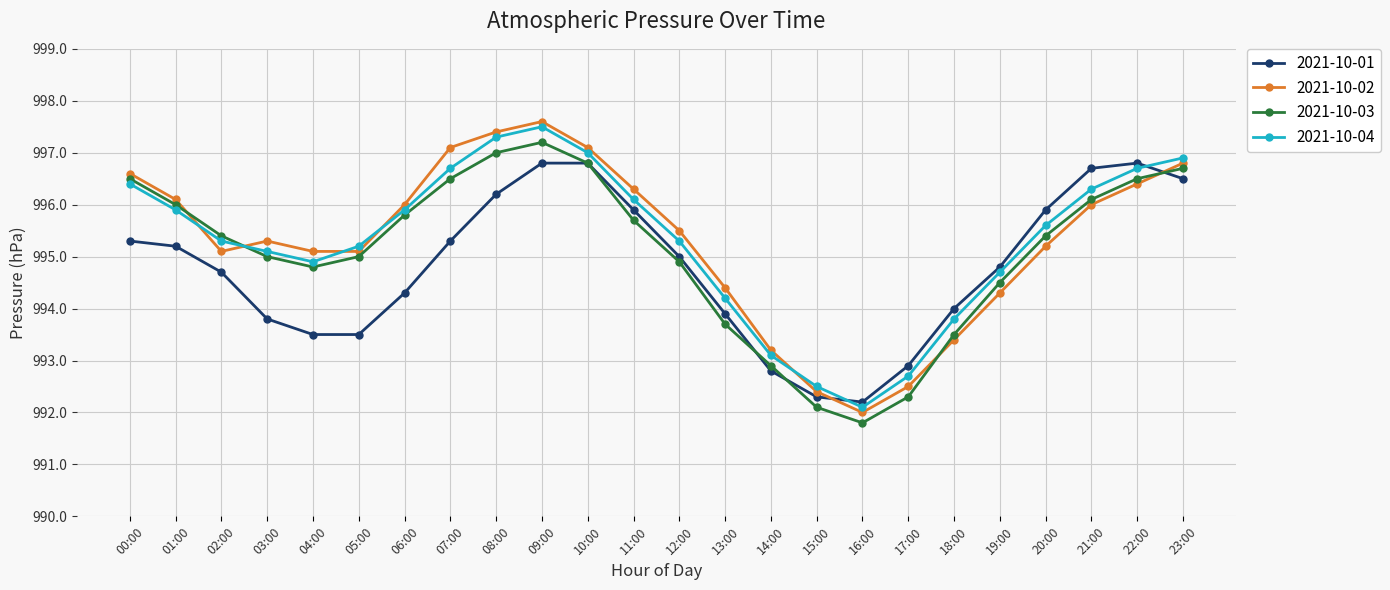

The 2021-10-02 series shows 993.4 at 18:00. True or false?

True